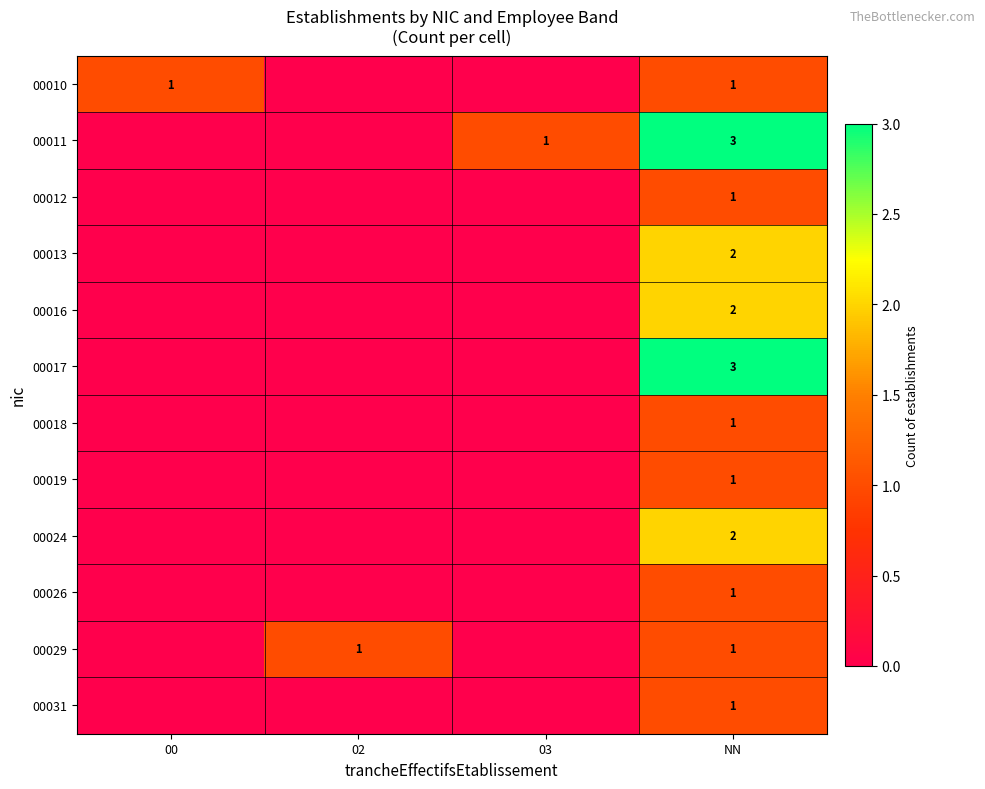

Rank the categories by 00026 value from lowest to highest.

00, 02, 03, NN